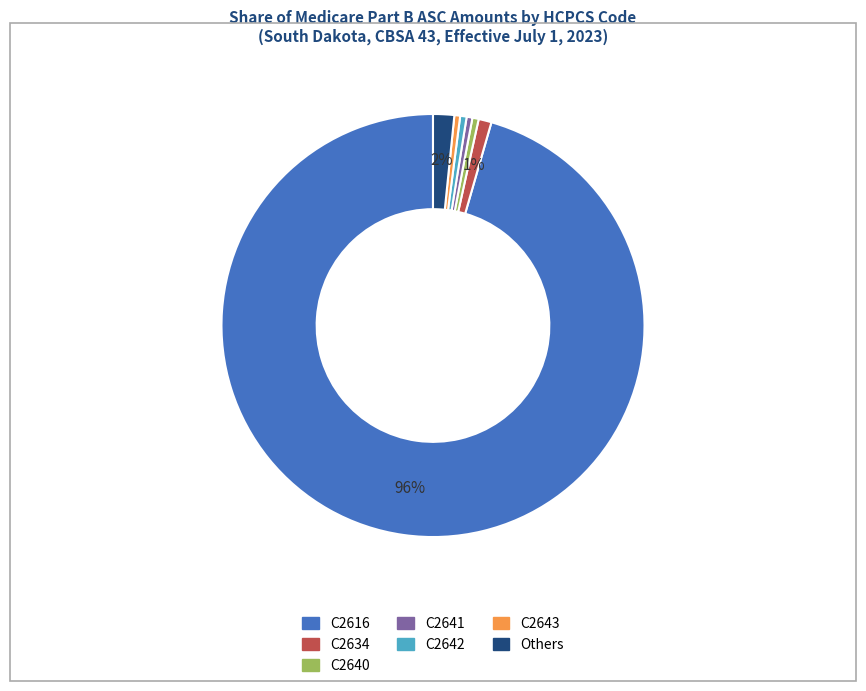

Is there a majority slice in this chart?

Yes